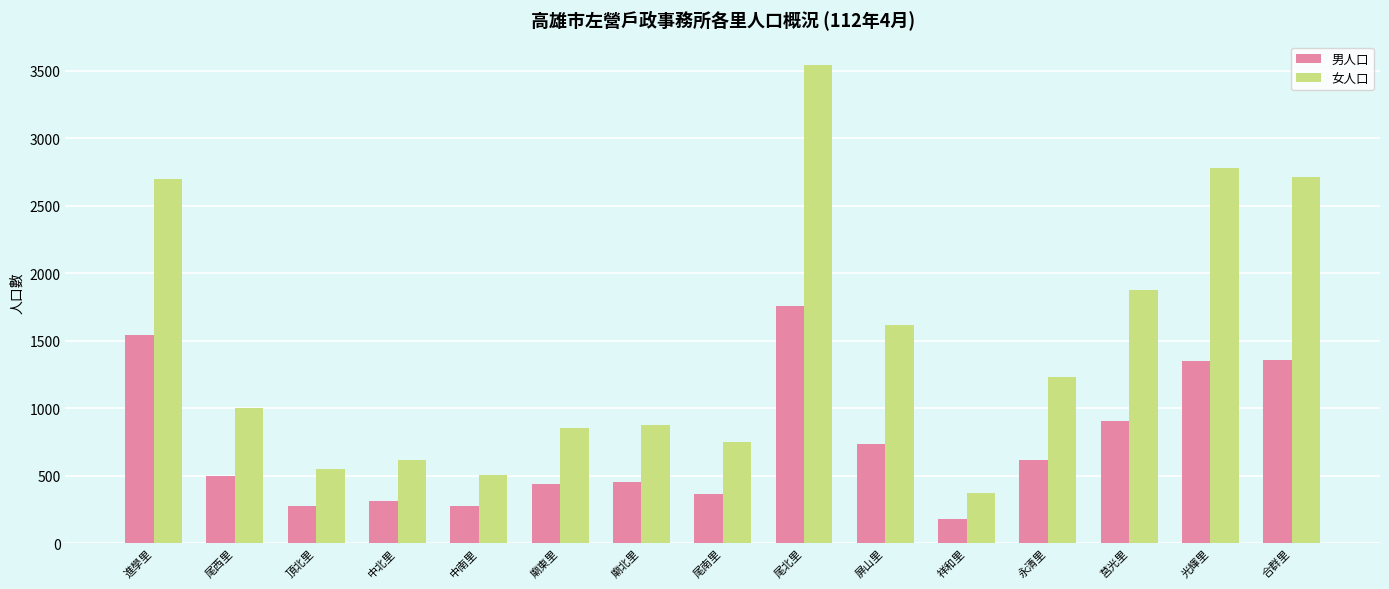

At which category is the sum across all series the highest?

尾北里